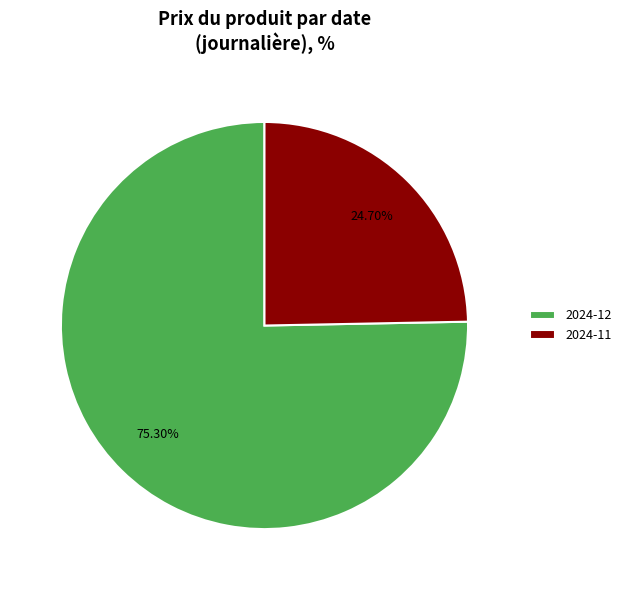

How many slices are in this pie chart?

2